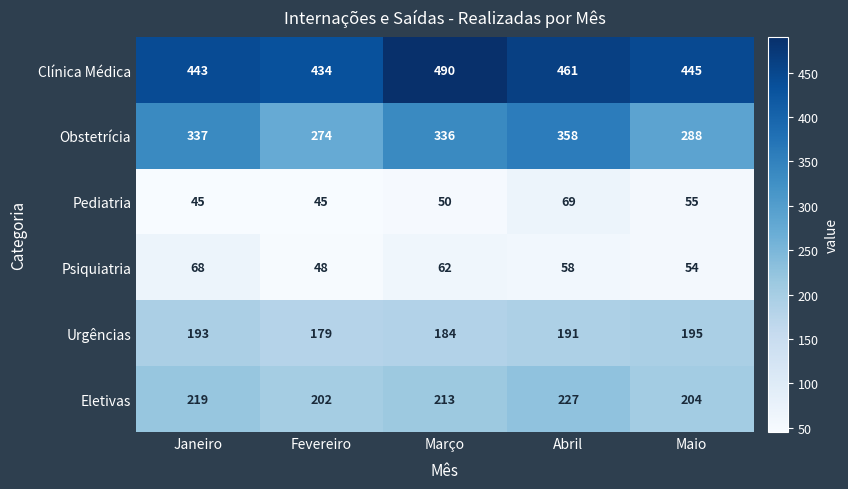

True or false: Pediatria has a value of 9 at Janeiro.

False